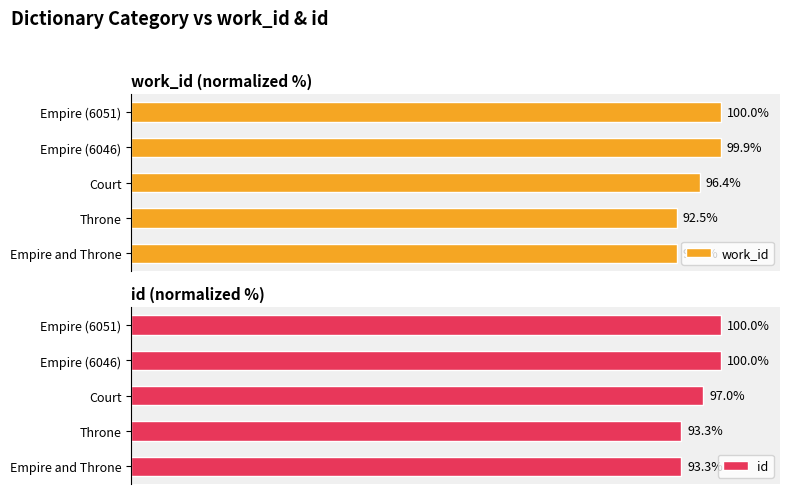

At which label is work_id closest to 96?

Court